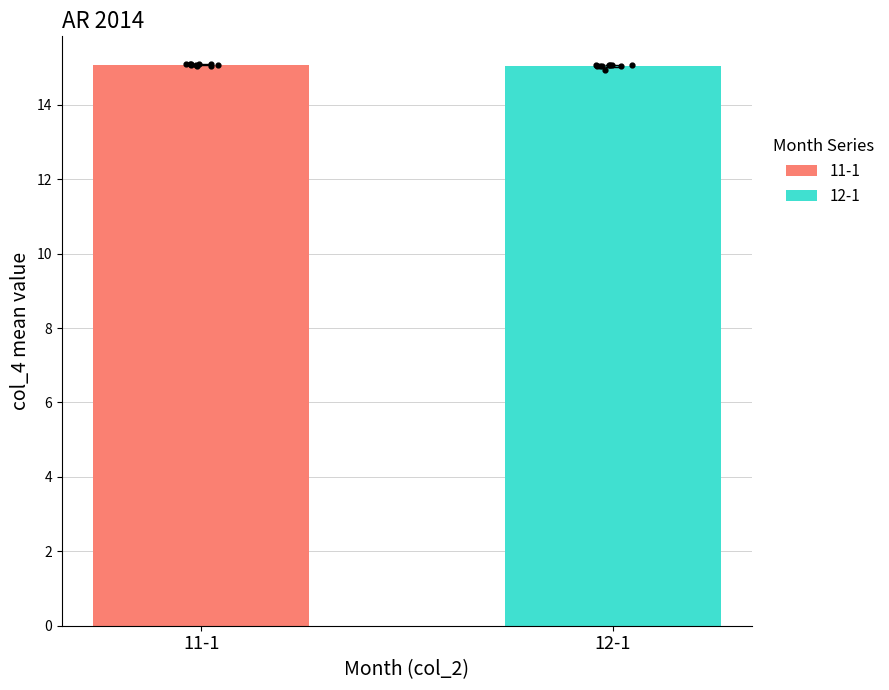

Which series has the largest Y range (max minus min)?

12-1